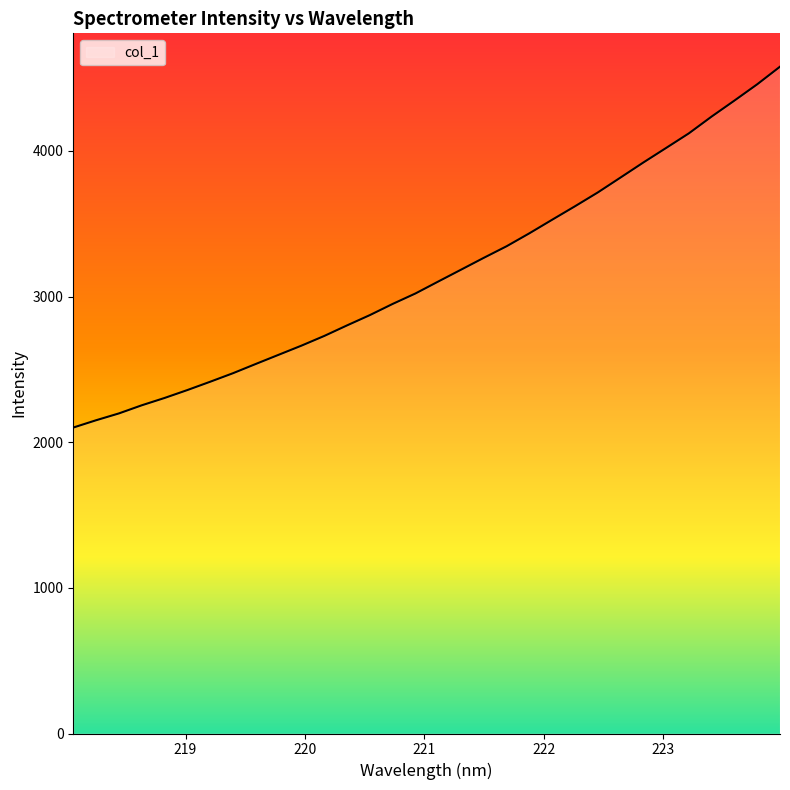

What is the difference between the maximum and minimum values?

2478.0